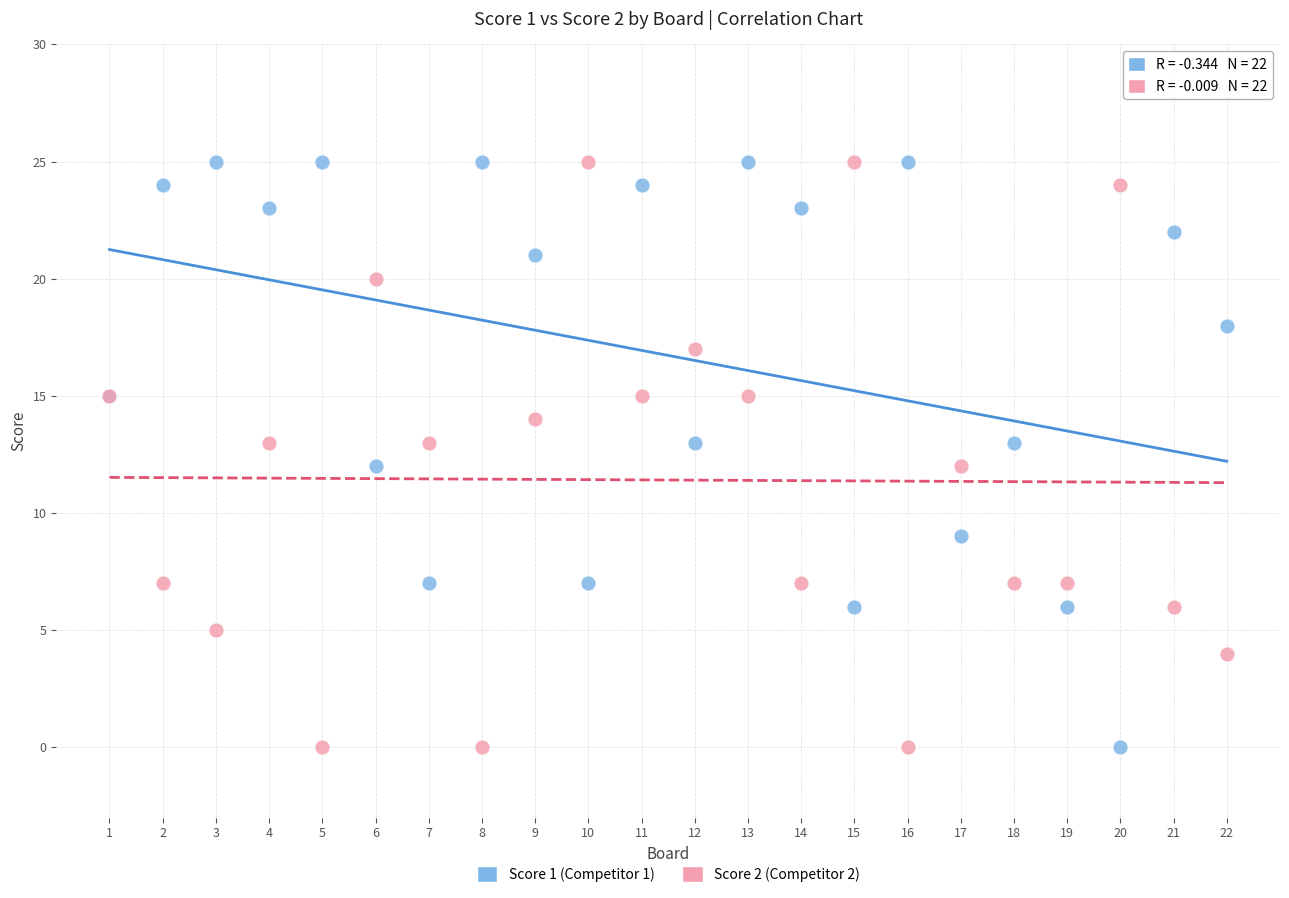

What is the X range (max minus min) for the scatter plot?

21